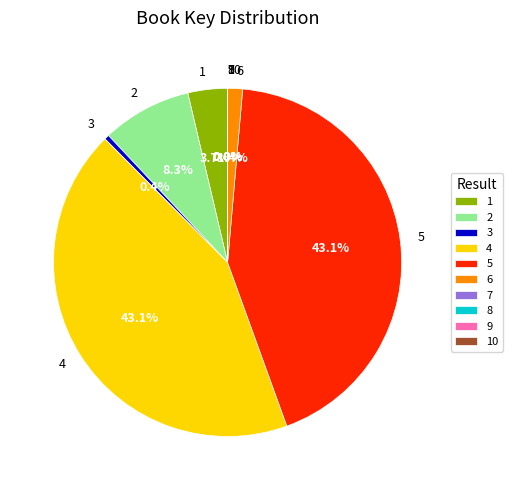

What percentage is the 1 slice, to the nearest percent?

4%